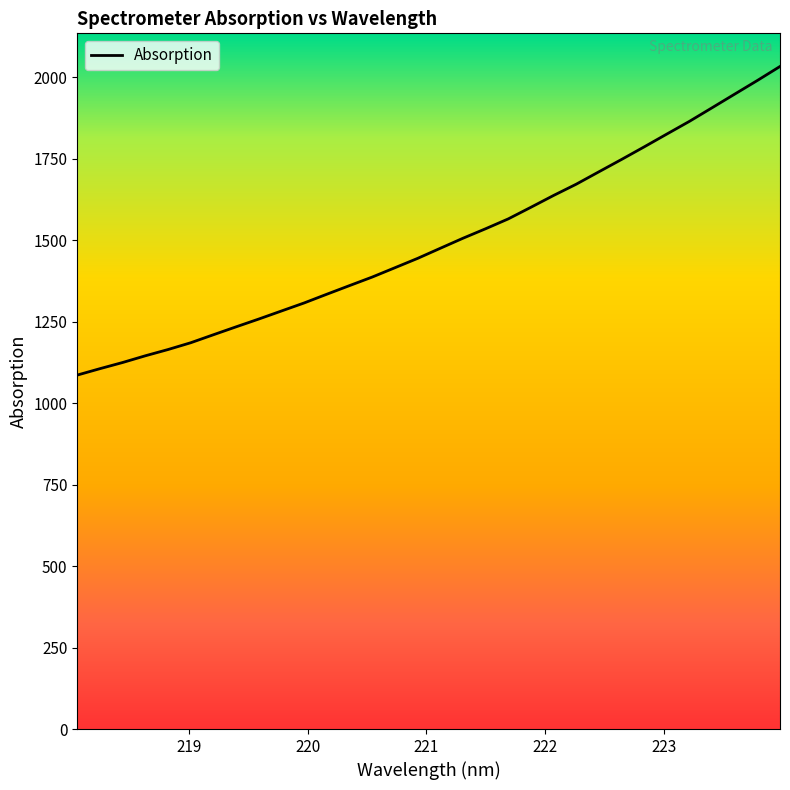

What is the smallest value displayed?

1085.8